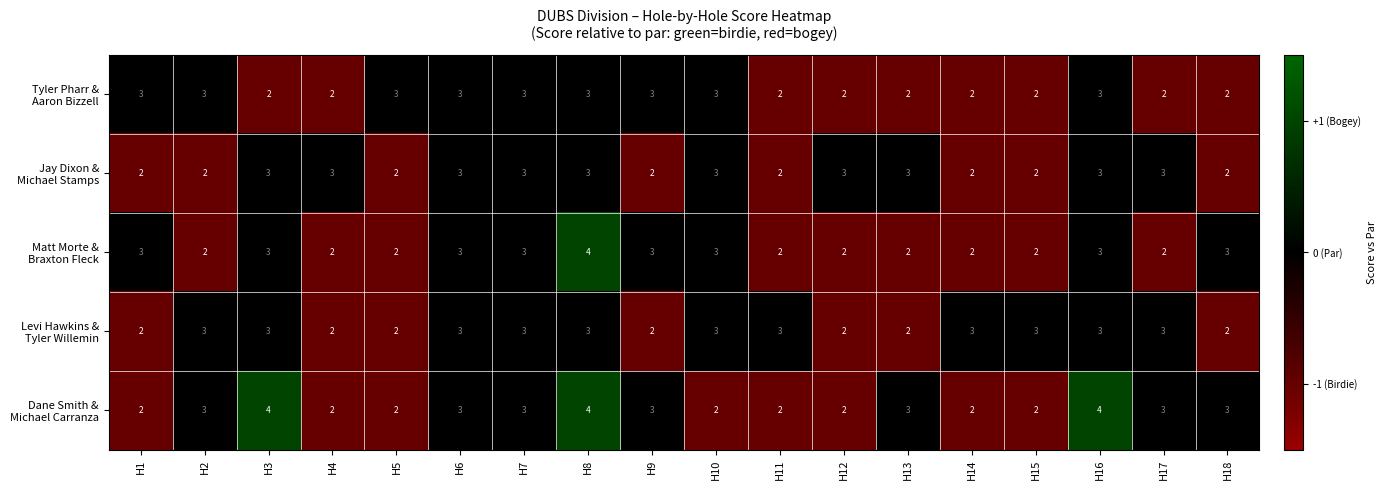

What is the greatest value displayed?

4